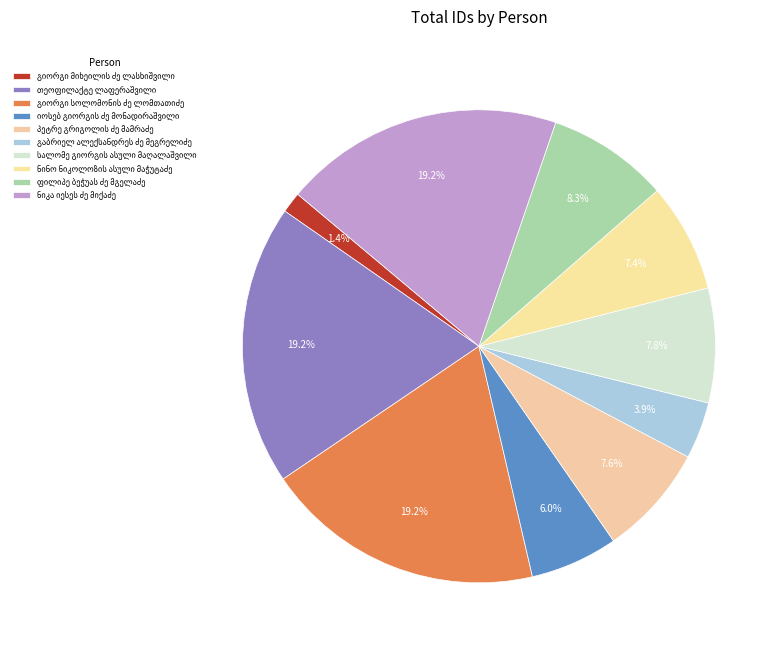

How many slices are in this pie chart?

10